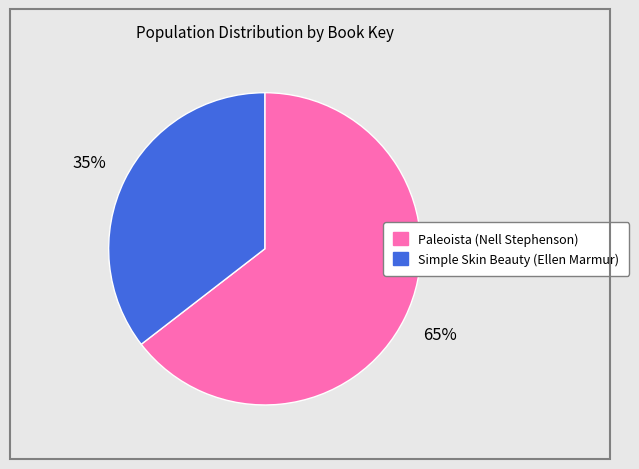

Is there a majority slice in this chart?

Yes